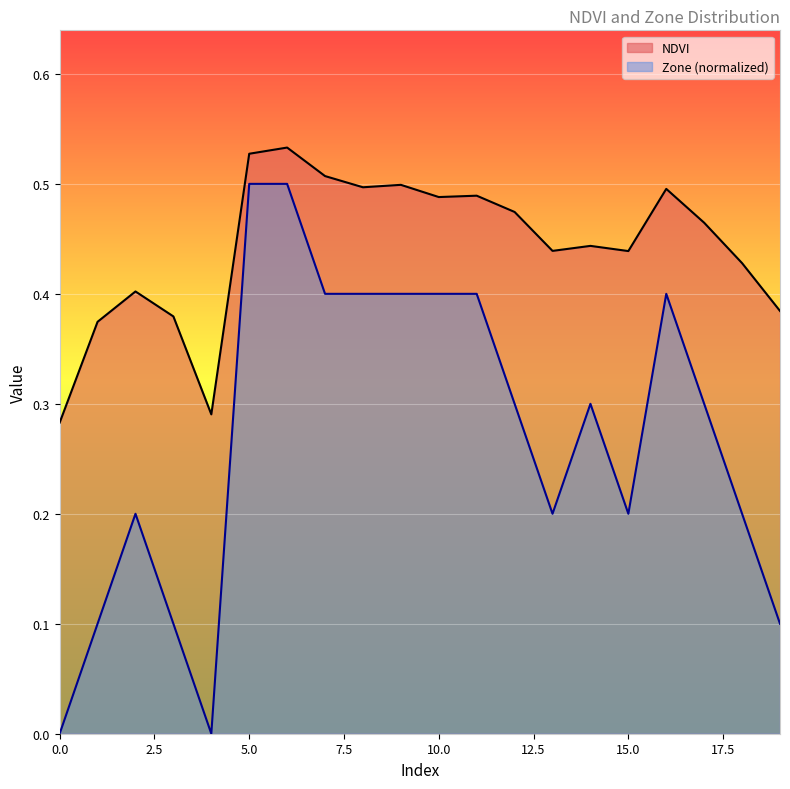

What is the total value across all series at 9?

0.9